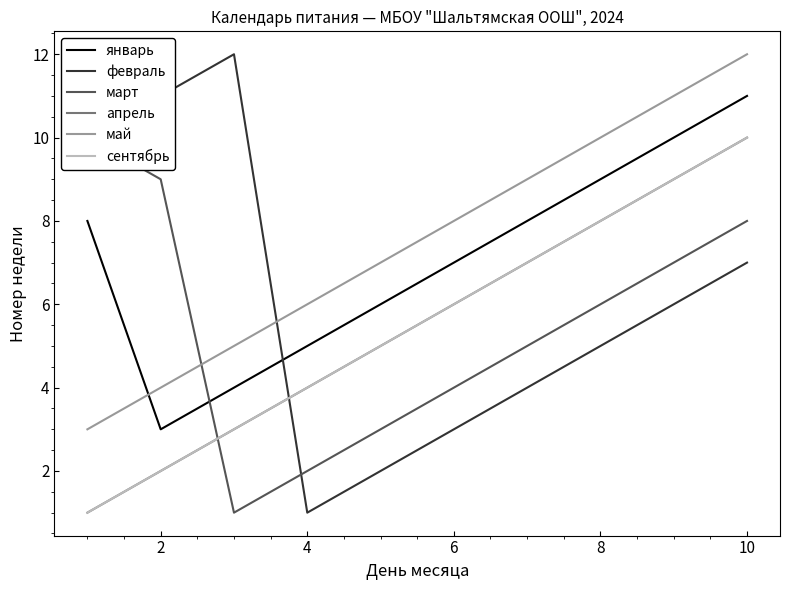

Which series has the largest total across all categories?

май